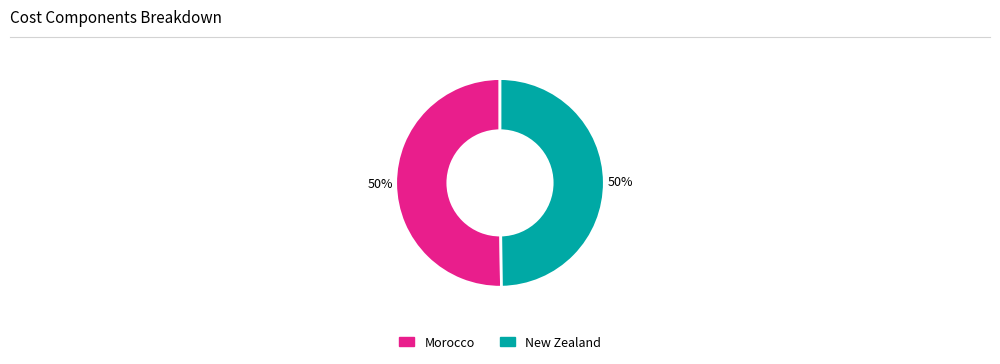

Is it true that New Zealand is 50% of the pie?

True